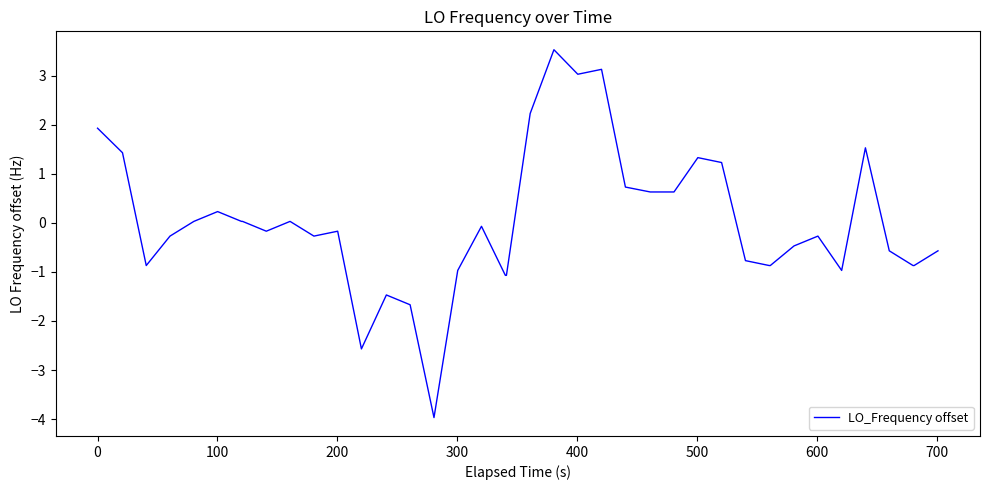

What is the difference between the maximum and minimum values?

7.5